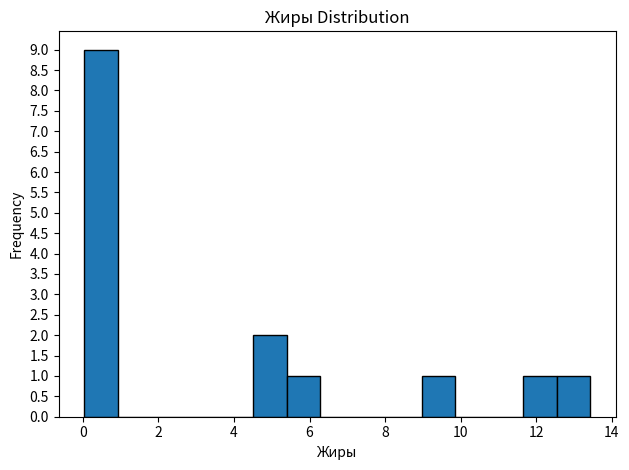

Reading left to right, list every bar in this chart as the range it spans on the x-axis followed by its height. Neither the bar edges nor the heights are printed on the chart, so give them approximately, as read against the axes.

0.0 to 1.0: 9
1.0 to 1.8: 0
1.8 to 2.8: 0
2.8 to 3.6: 0
3.6 to 4.4: 0
4.4 to 5.4: 2
5.4 to 6.2: 1
6.2 to 7.2: 0
7.2 to 8.0: 0
8.0 to 9.0: 0
9.0 to 9.8: 1
9.8 to 10.8: 0
10.8 to 11.6: 0
11.6 to 12.6: 1
12.6 to 13.4: 1